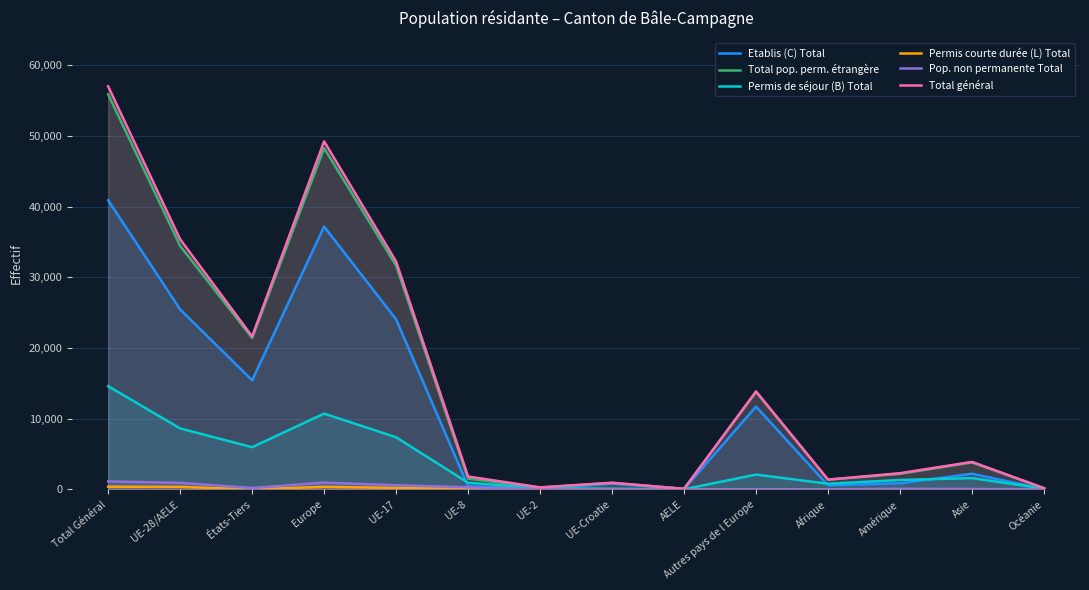

What position from the left is UE-17?

5